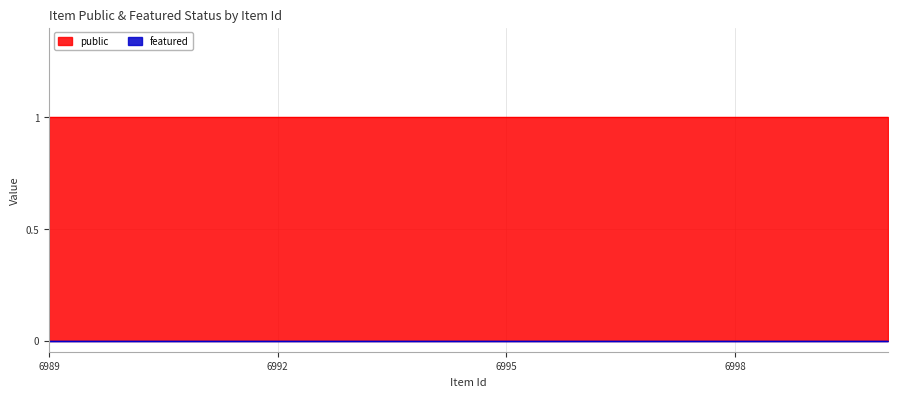

Rank the series by their average value, from highest to lowest.

public, featured